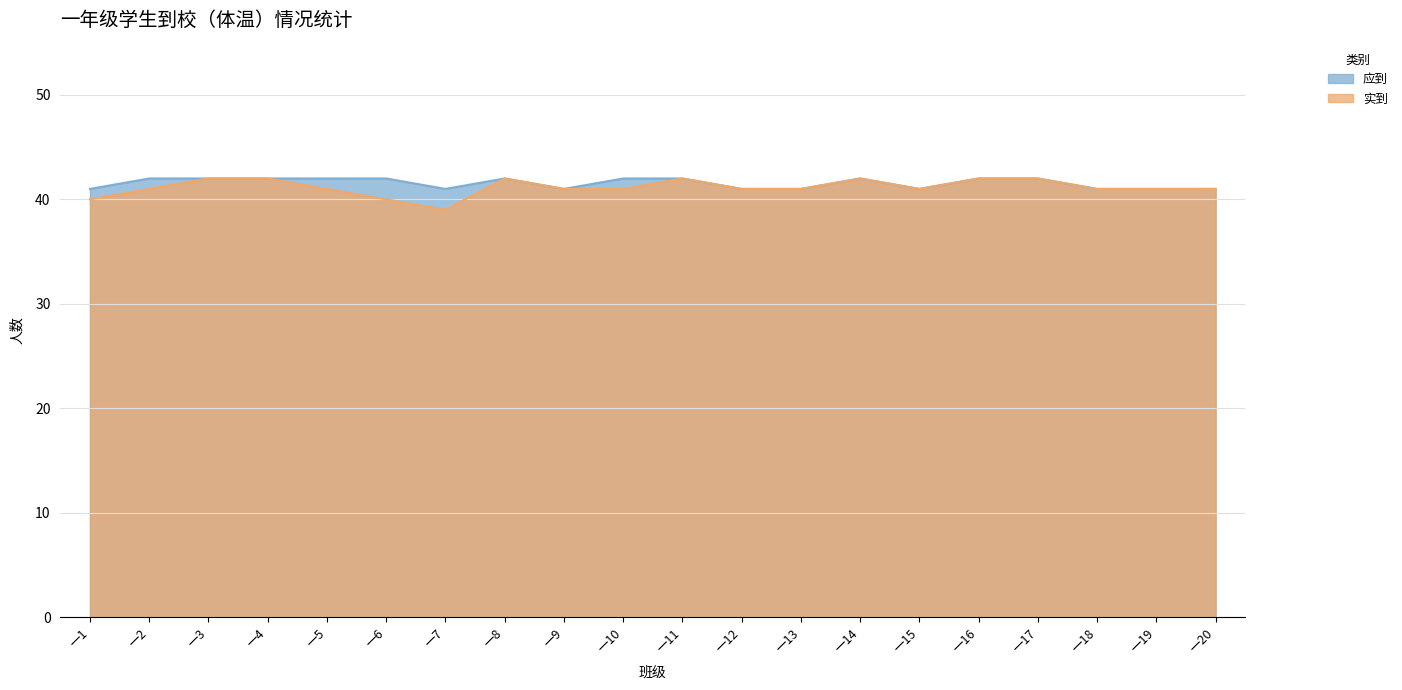

What is the sum of the 应到 values at 一6 and 一4?

84